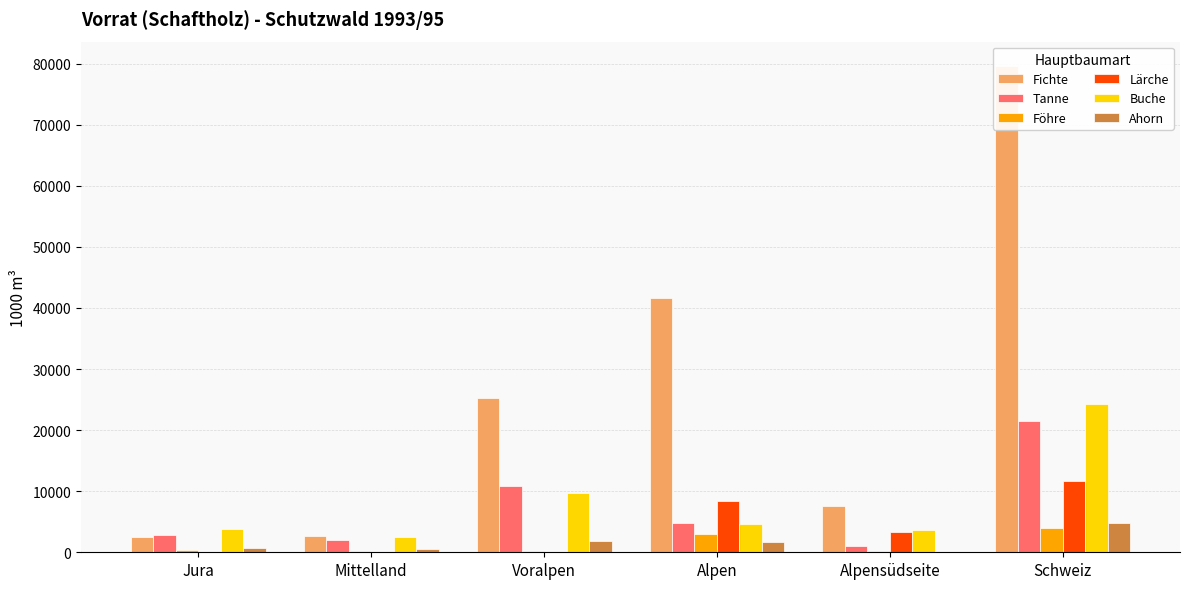

What is the label of the 1st bar from the right?

Schweiz